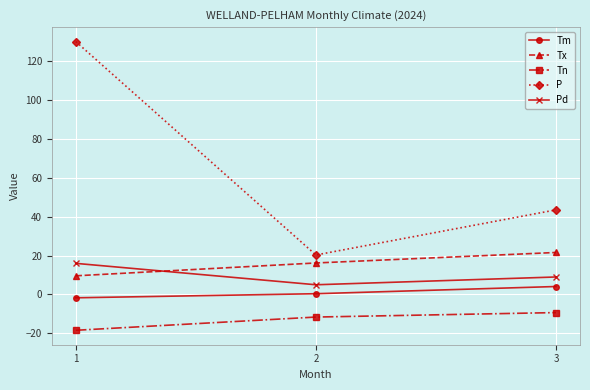

What is the spread (max minus min) of values at 3?

52.8